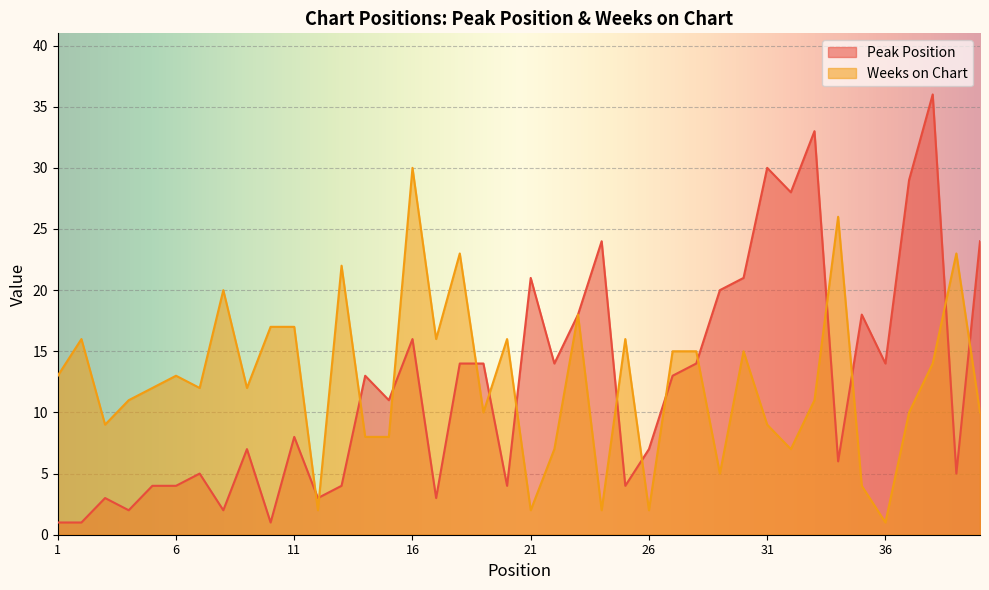

What is the smallest value displayed?

1